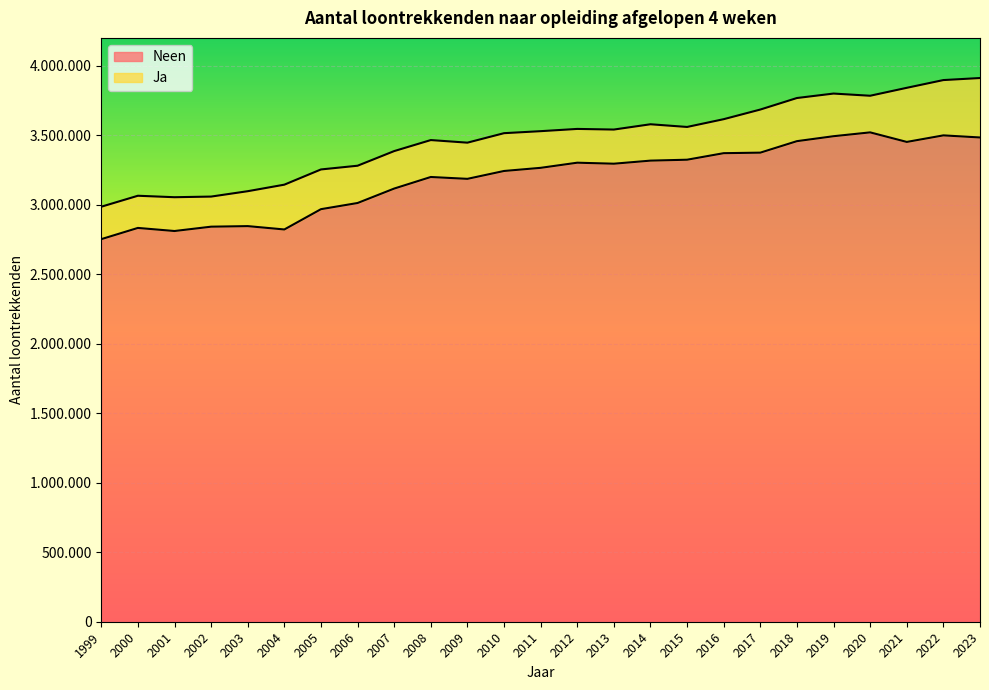

Between 2001 and 2006, which is larger?

2006